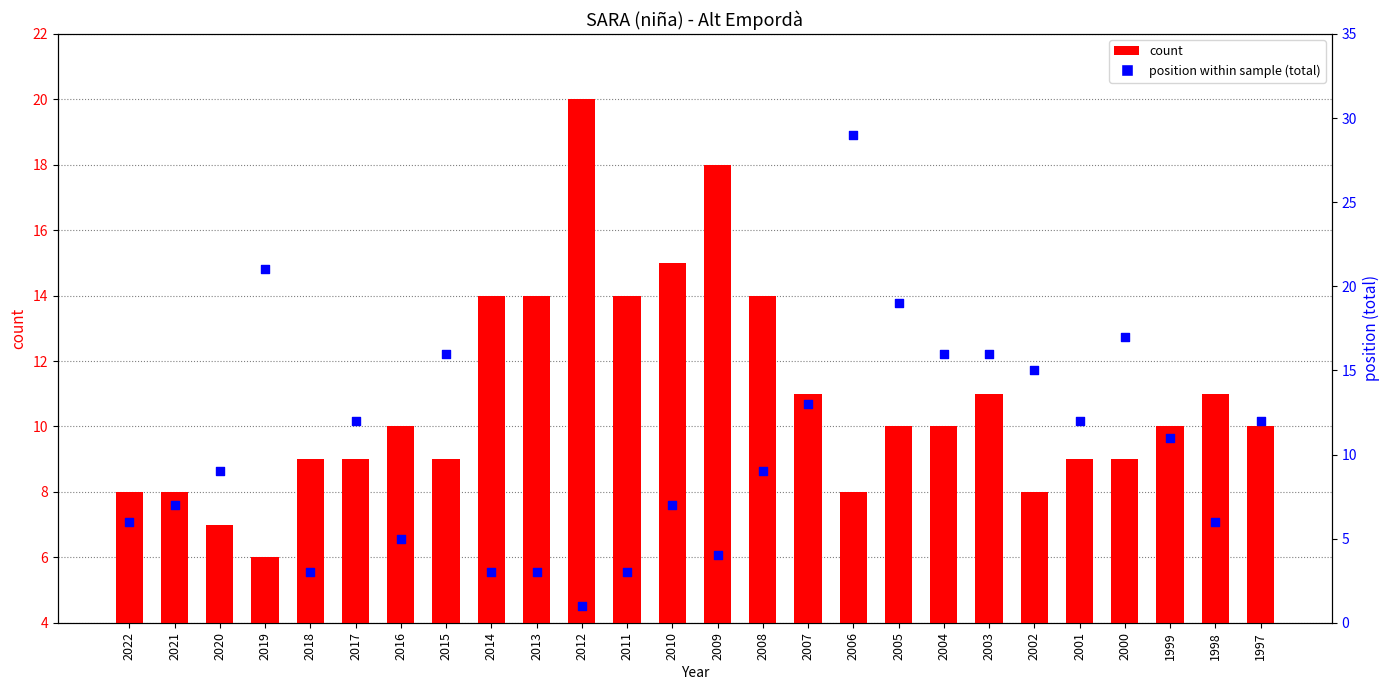

Is the value of count at 2003 greater than the value of position within sample (total) at 2020?

Yes